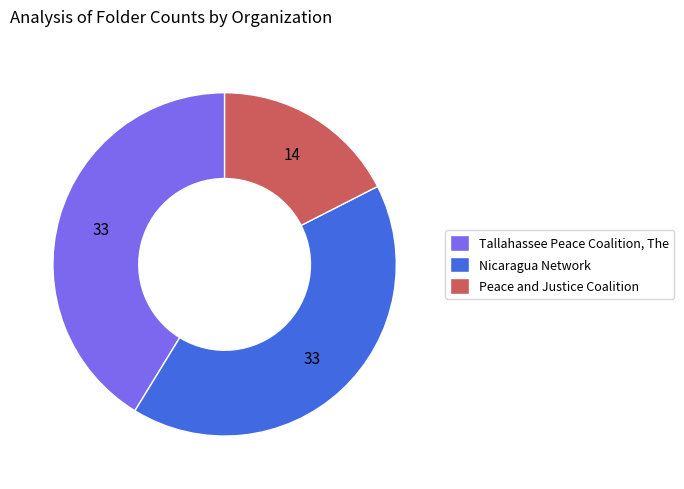

Is there a majority slice in this chart?

No